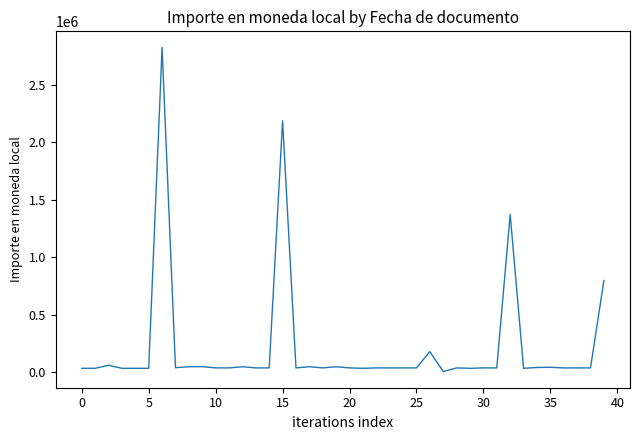

What is the average value?

219612